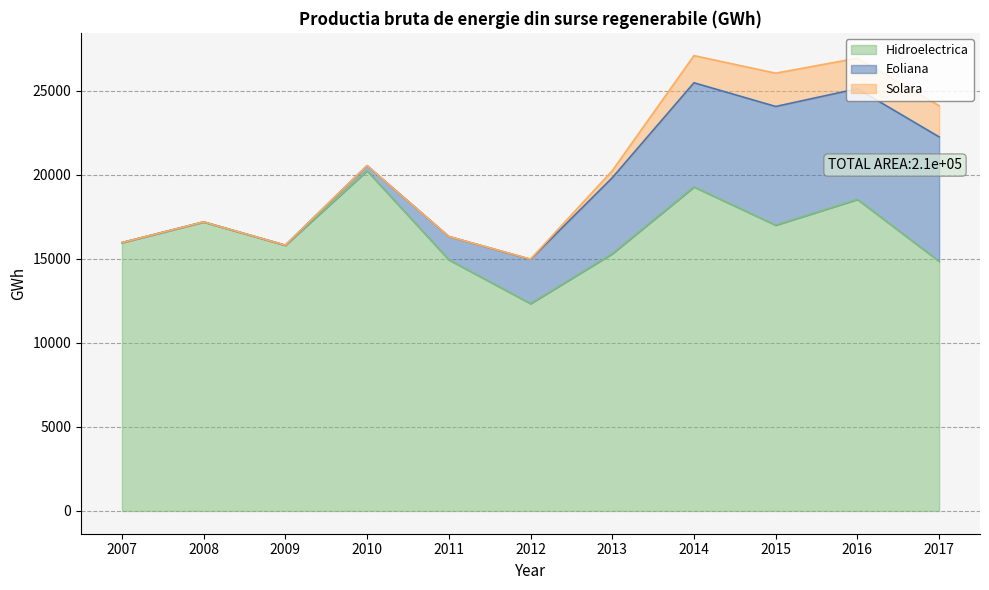

Between 2013 and 2016, which series saw the biggest shift?

Hidroelectrica